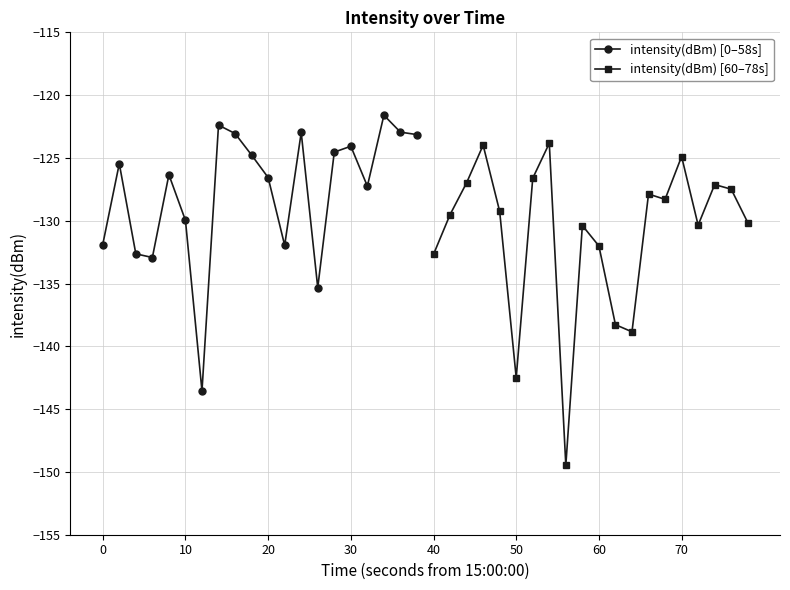

What is the value of the intensity(dBm) [60–78s] point at the 18th from the left?

-127.1